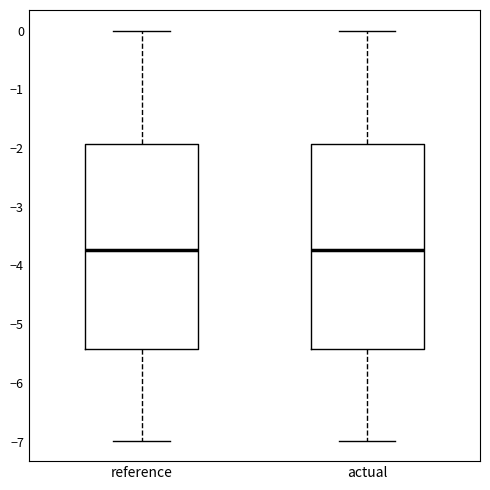

Reading left to right, transcribe this box plot: for each box, give where its median line is, the range the box spans, and where its two whiskers end, as read against the y-axis. The values are not printed on the chart, so give them approximately, as read against the axis.

reference: median -3.7, box -5.4 to -1.9, whiskers -7.0 to 0.0
actual: median -3.7, box -5.4 to -1.9, whiskers -7.0 to 0.0